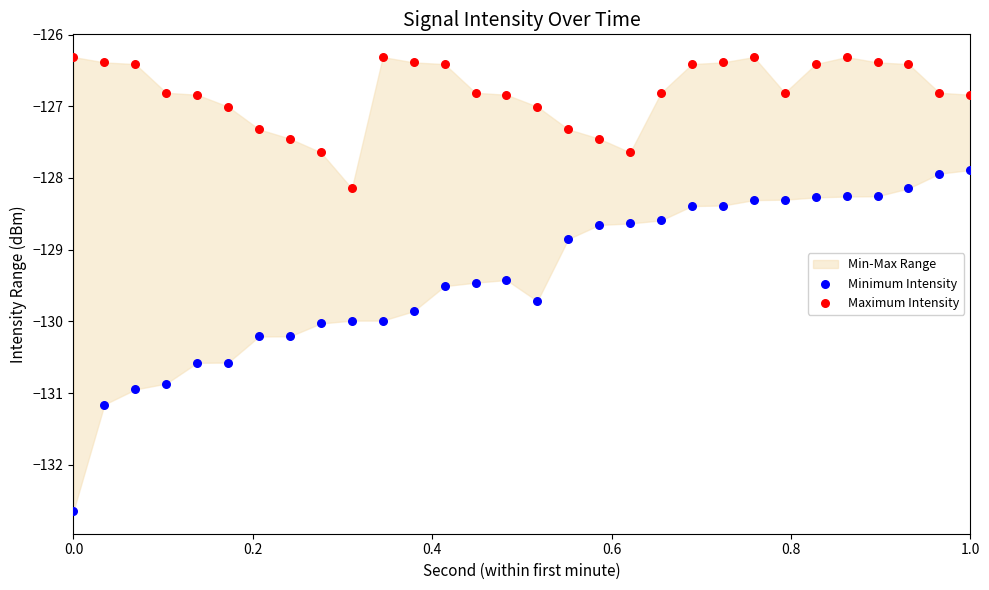

Which series reaches the minimum Y coordinate?

Minimum Intensity